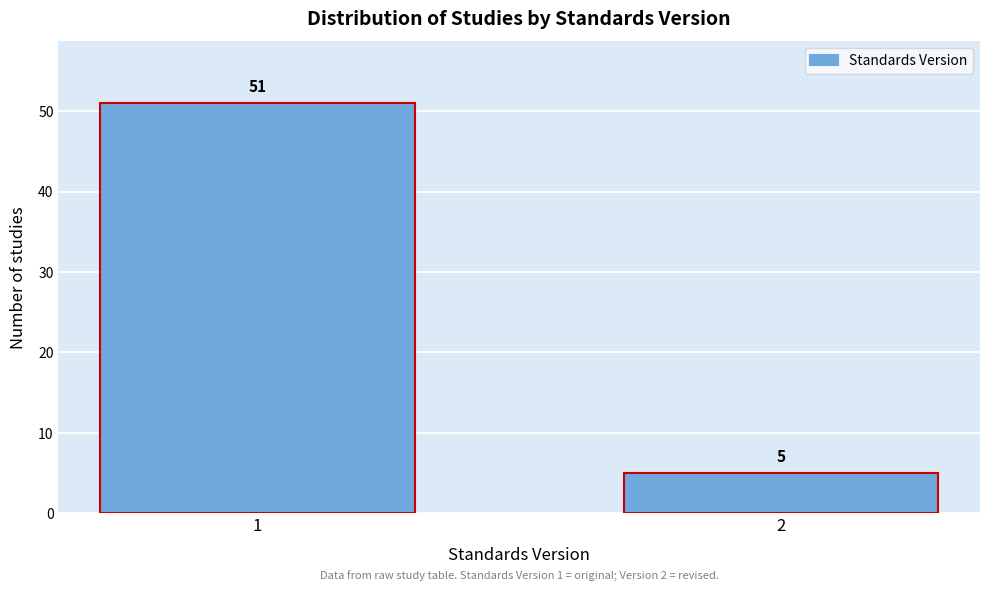

Reading left to right, what are all the values shown in this chart?

51	5